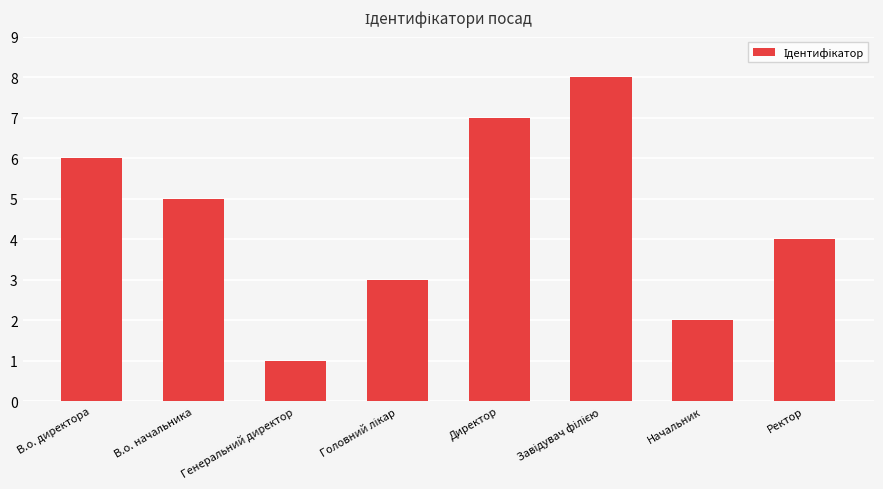

What is the sum of the values at Директор and Генеральний директор?

8